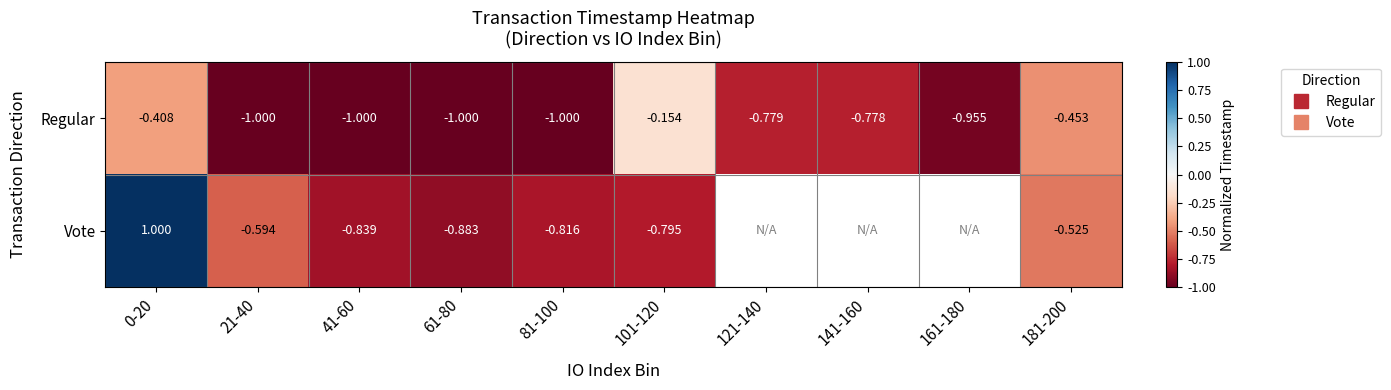

At which label does Regular reach its minimum?

21-40